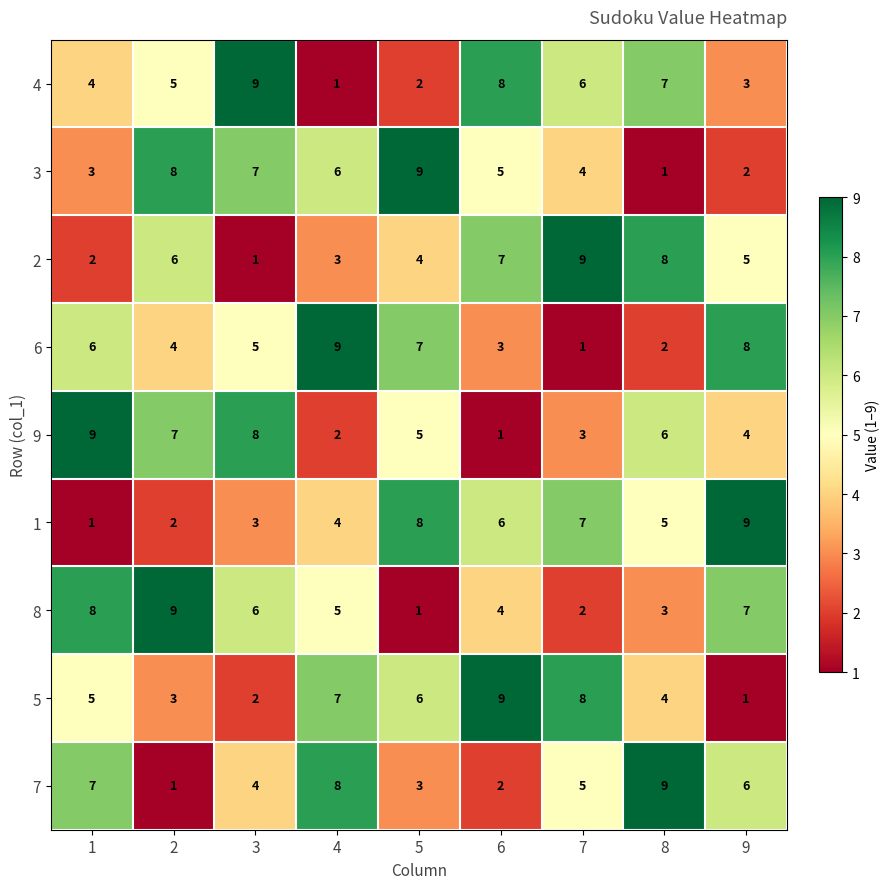

At how many categories does at least one series exceed 3?

9